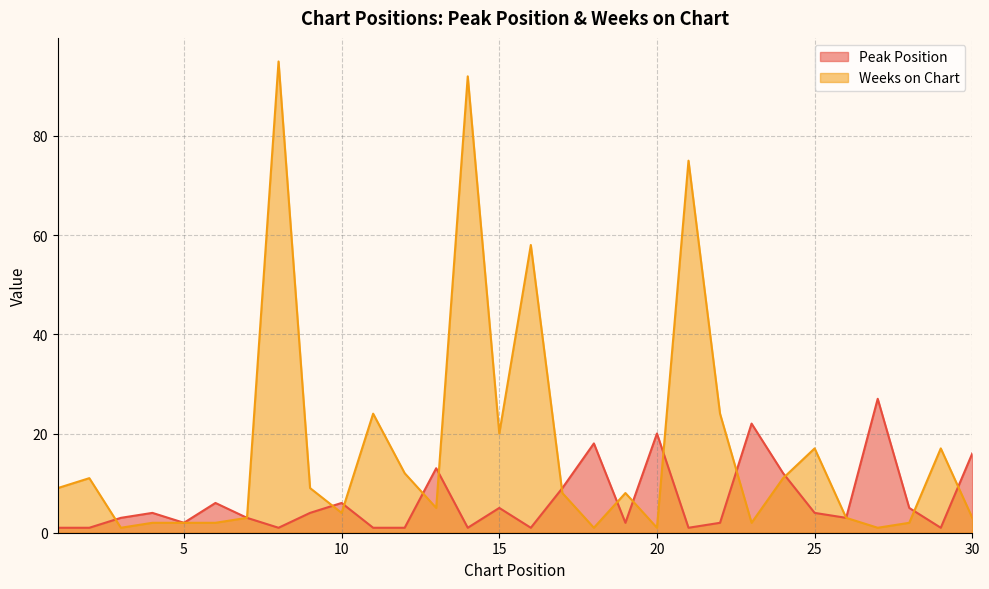

What is the value of the Peak Position point at the 17th from the left?

9